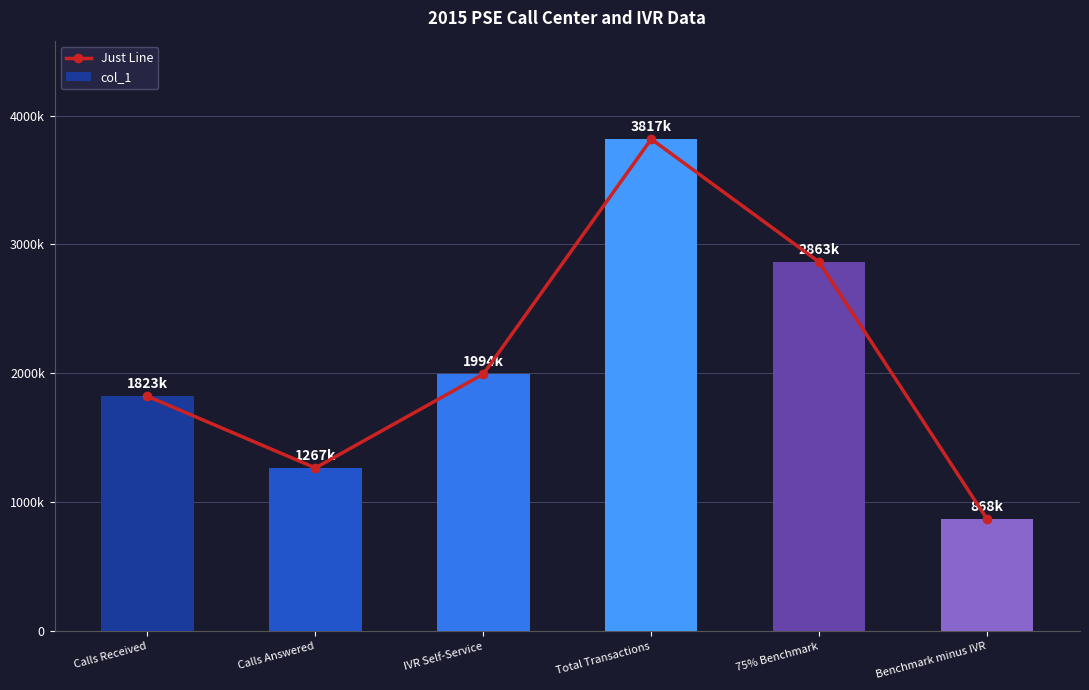

How many categories are shown in the chart?

6